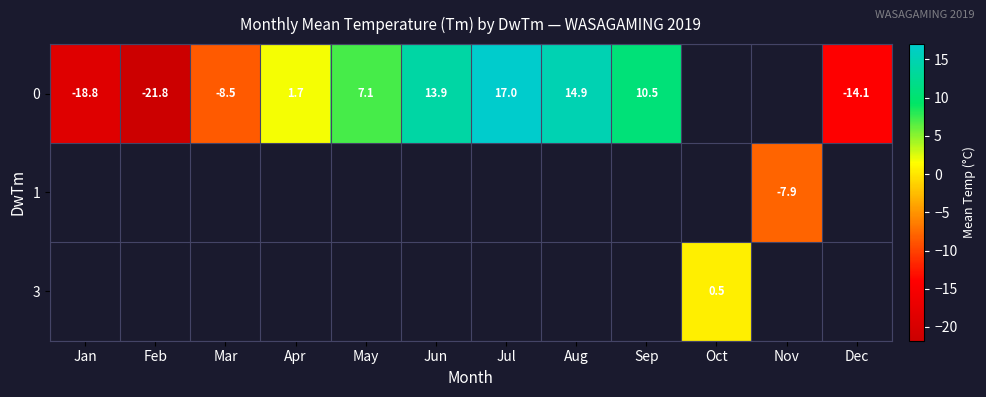

At which category does the chart reach its peak across all series?

Jul